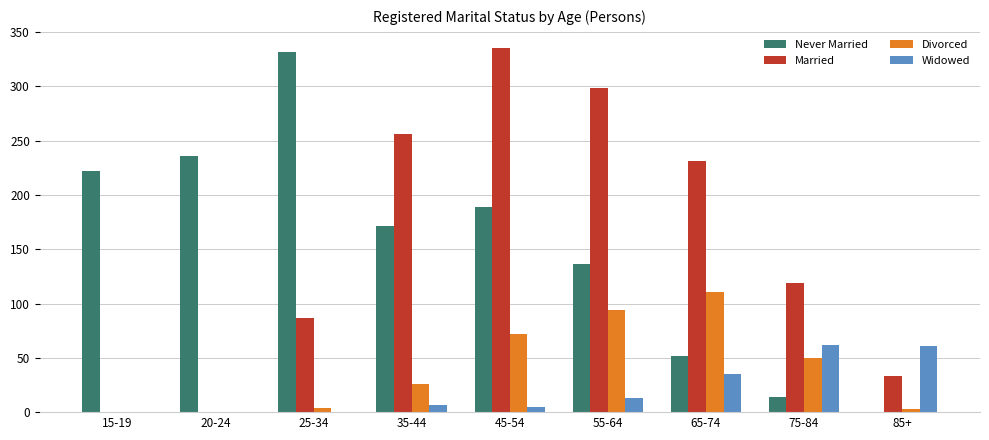

What are all the series names shown in the legend?

Never Married, Married, Divorced, Widowed